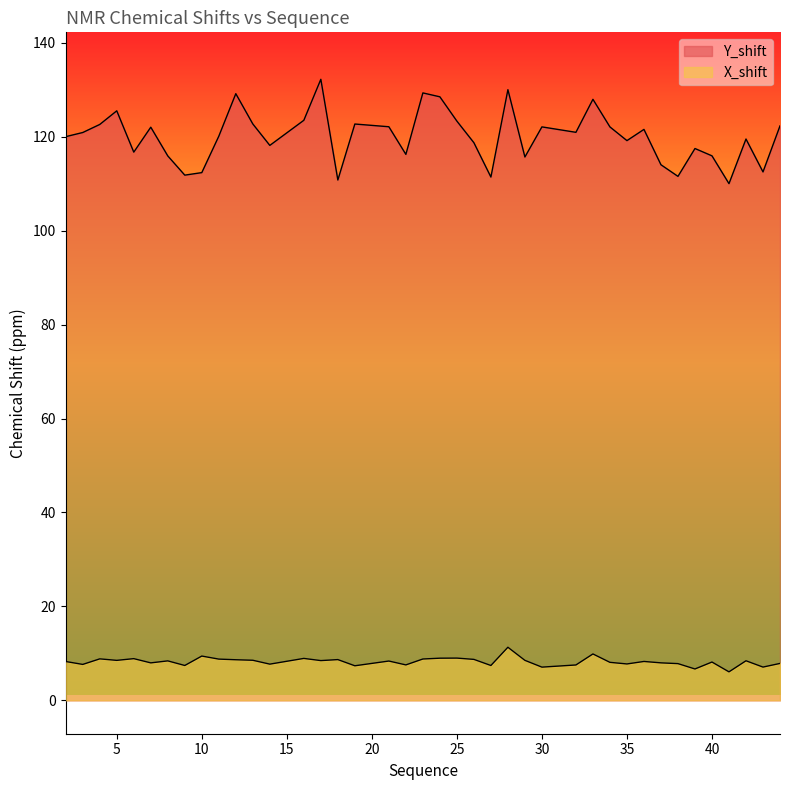

Reading right to left, list all the values displayed in this chart.

Y_shift: 44=122.3	43=112.5	42=119.5	41=110.0	40=115.9	39=117.5	38=111.6	37=114.0	36=121.6	35=119.2	34=122.1	33=128.0	32=120.9	30=122.1	29=115.7	28=130.0	27=111.4	26=118.7	25=123.3	24=128.5	23=129.3	22=116.2	21=122.1	19=122.7	18=110.8	17=132.2	16=123.5	14=118.2	13=122.7	12=129.2	11=120.1	10=112.4	9=111.8	8=115.9	7=122.0	6=116.7	5=125.5	4=122.6	3=120.9	2=120.0
X_shift: 44=7.9	43=7.1	42=8.4	41=6.1	40=8.2	39=6.7	38=7.8	37=8.0	36=8.3	35=7.7	34=8.1	33=9.9	32=7.5	30=7.1	29=8.5	28=11.3	27=7.4	26=8.7	25=9.0	24=9.0	23=8.8	22=7.5	21=8.4	19=7.4	18=8.7	17=8.5	16=8.9	14=7.7	13=8.5	12=8.6	11=8.8	10=9.4	9=7.4	8=8.4	7=8.0	6=8.9	5=8.5	4=8.8	3=7.6	2=8.3